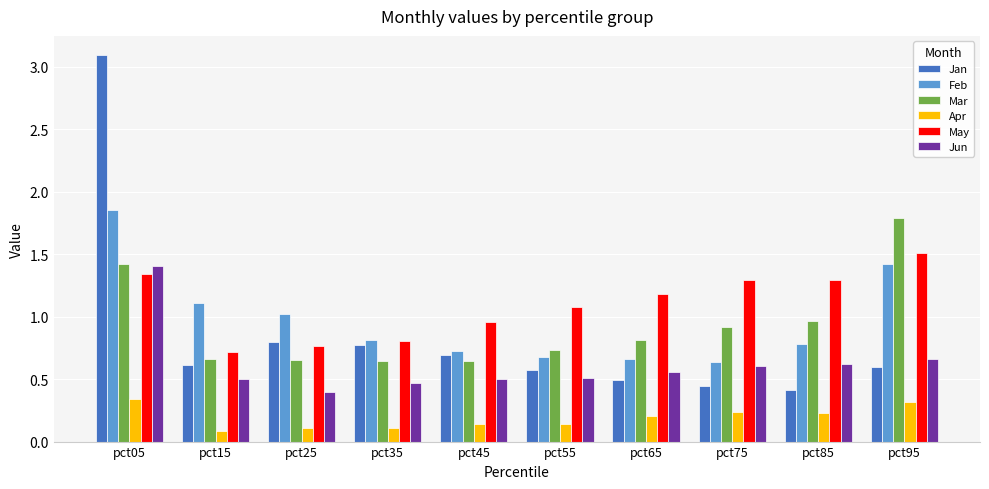

Which series has the largest range (max minus min)?

Jan